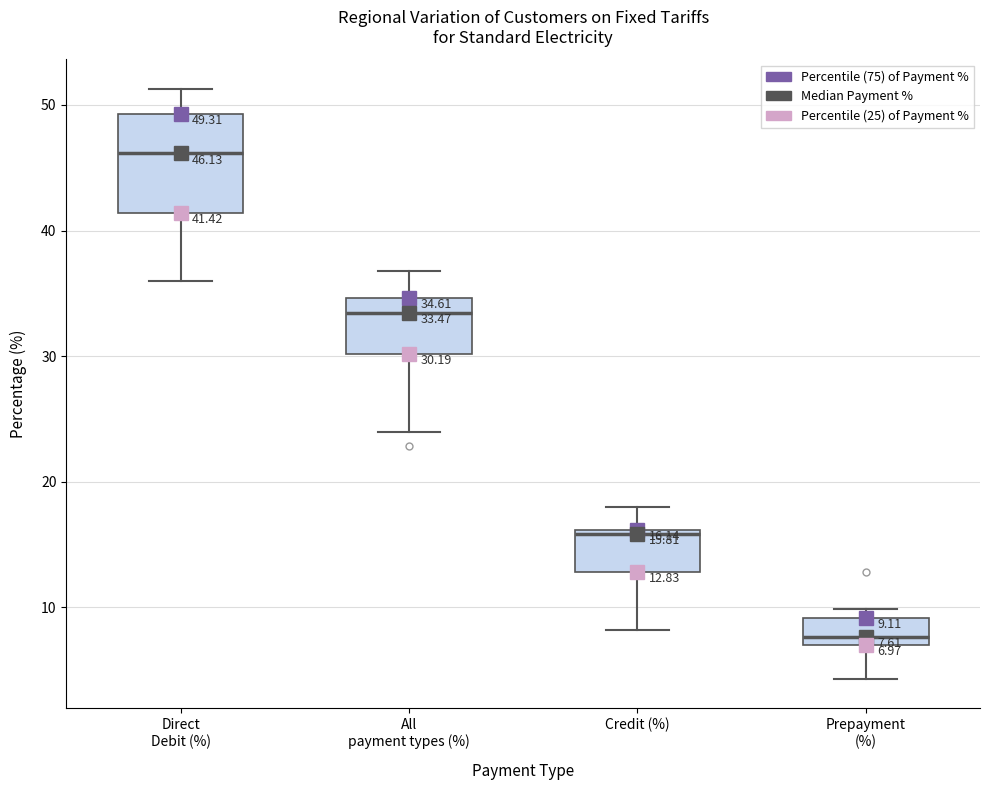

Which box is the tallest, from its lower edge to its upper edge?

Direct Debit (%)